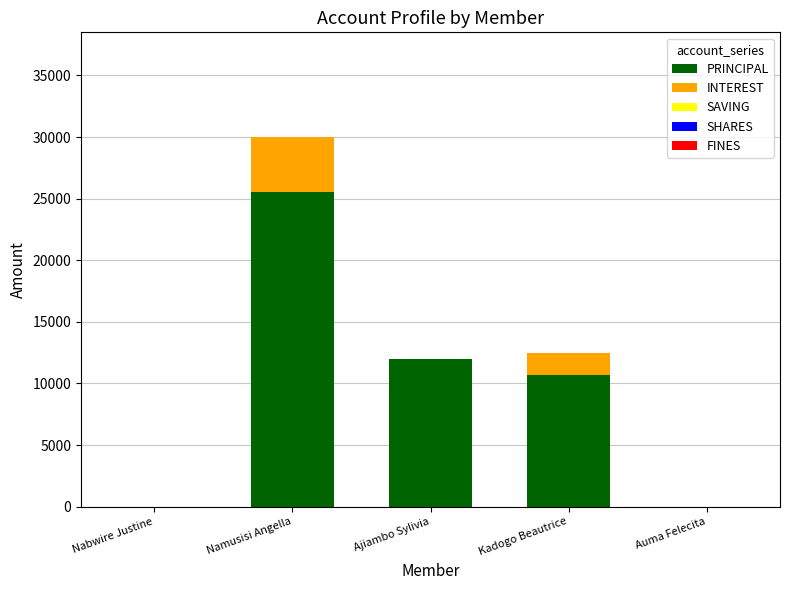

What is the sum of the PRINCIPAL values at Kadogo Beautrice and Auma Felecita?

10700